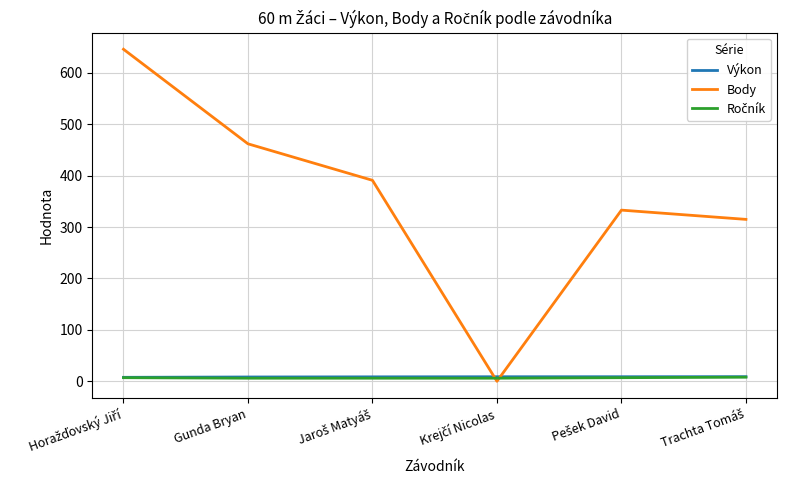

Which series has the largest total across all categories?

Body